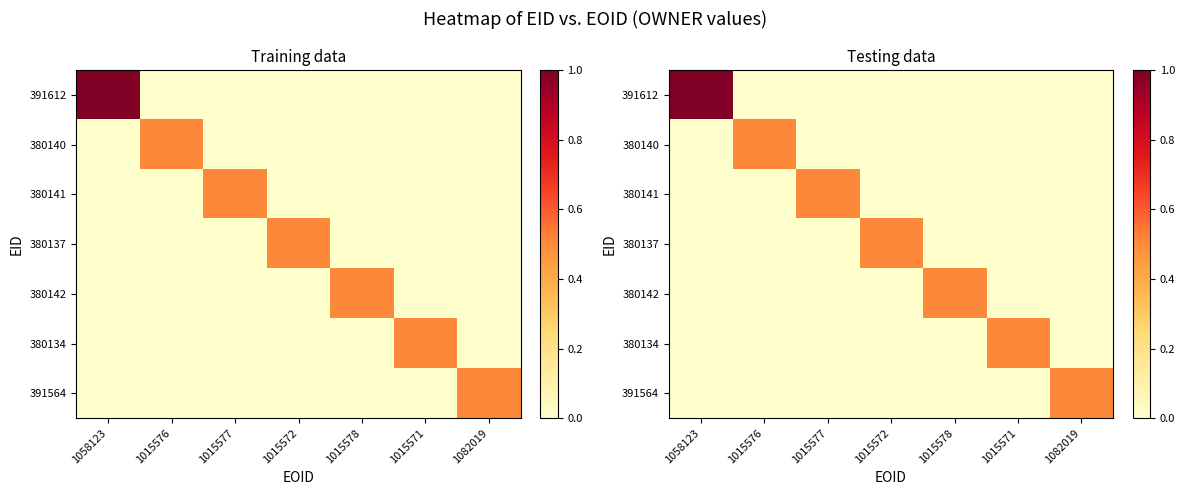

Which series has the largest total across all categories?

391612